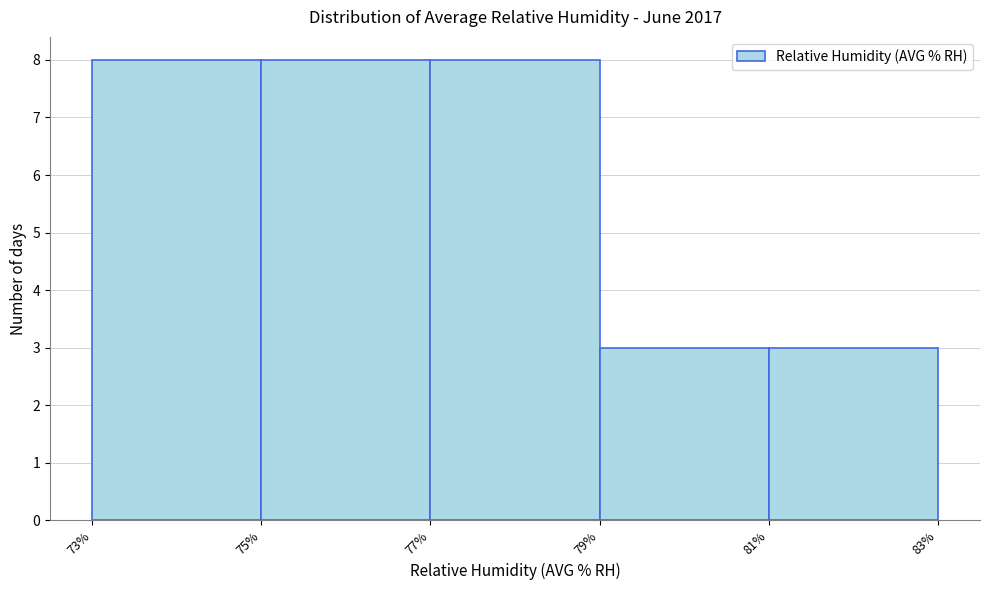

Reading left to right, transcribe this chart: for each bar, give the range it covers on the x-axis and its height. The values are not printed on the chart, so give them approximately, as read against the axis.

73% to 75%: 8
75% to 77%: 8
77% to 79%: 8
79% to 81%: 3
81% to 83%: 3